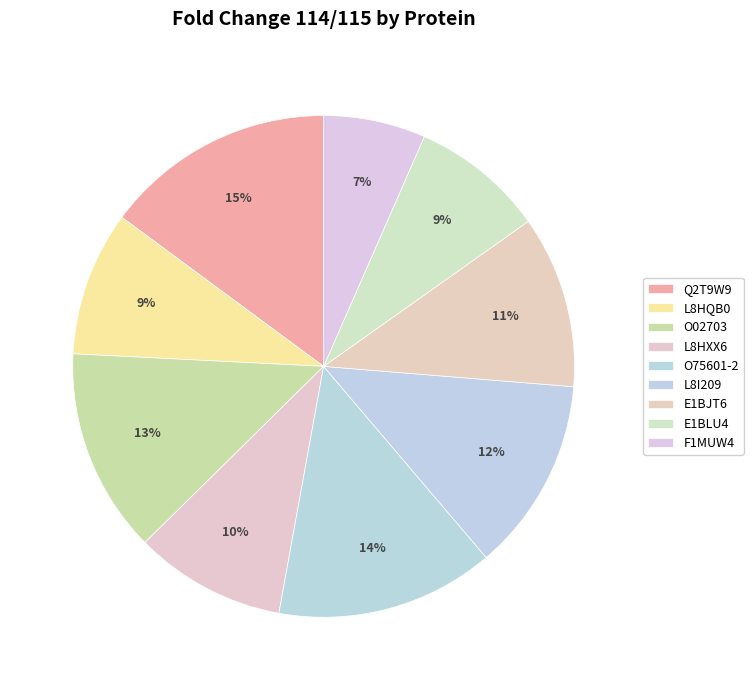

How many segments does this pie chart have?

9